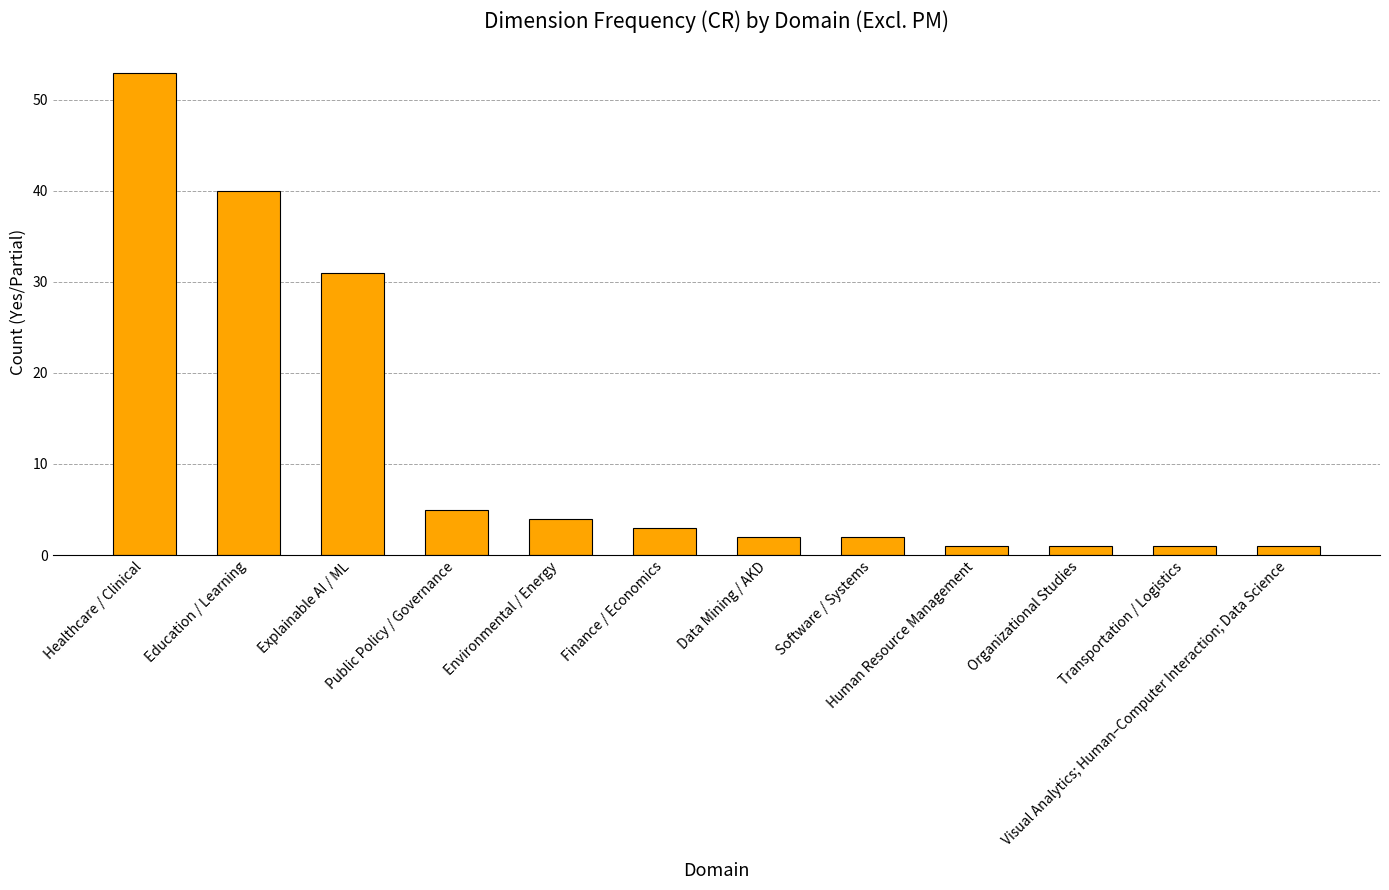

Reading left to right, extract all data points from this chart.

Healthcare / Clinical=53	Education / Learning=40	Explainable AI / ML=31	Public Policy / Governance=5	Environmental / Energy=4	Finance / Economics=3	Data Mining / AKD=2	Software / Systems=2	Human Resource Management=1	Organizational Studies=1	Transportation / Logistics=1	Visual Analytics; Human–Computer Interaction; Data Science=1